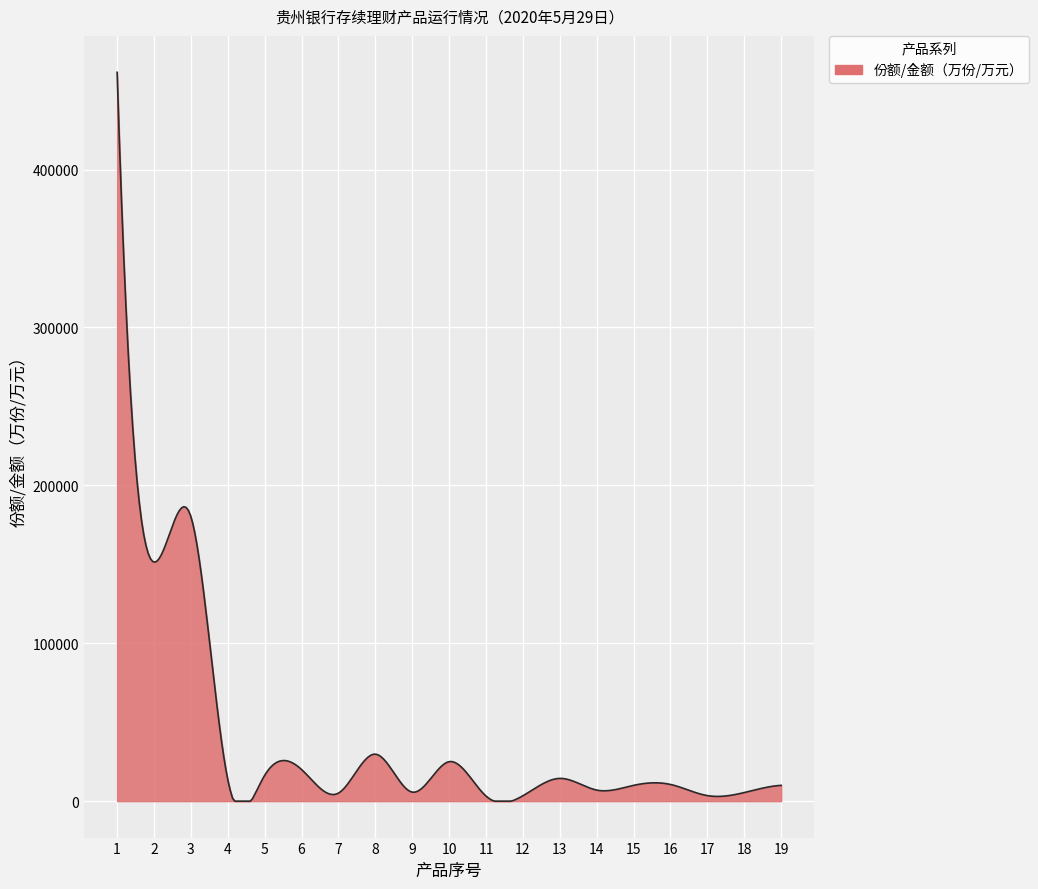

What is the maximum value shown in the chart?

461591.0